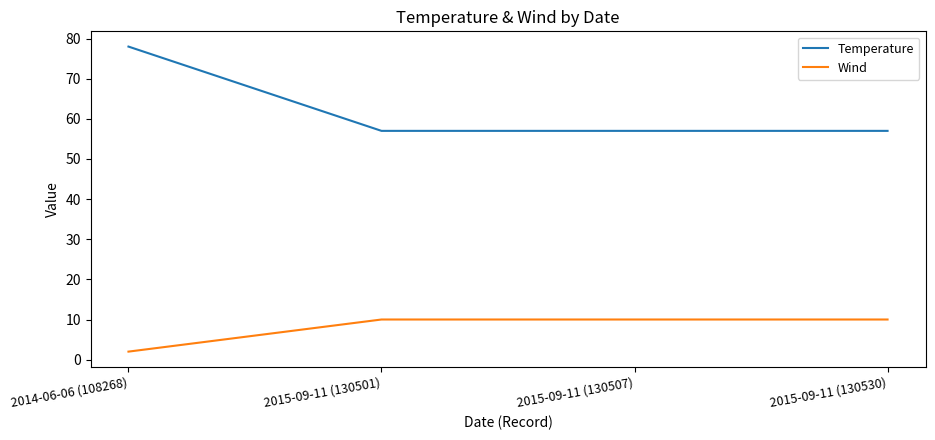

Is the value of Wind at 2014-06-06 (108268) greater than the value of Temperature at 2015-09-11 (130501)?

No